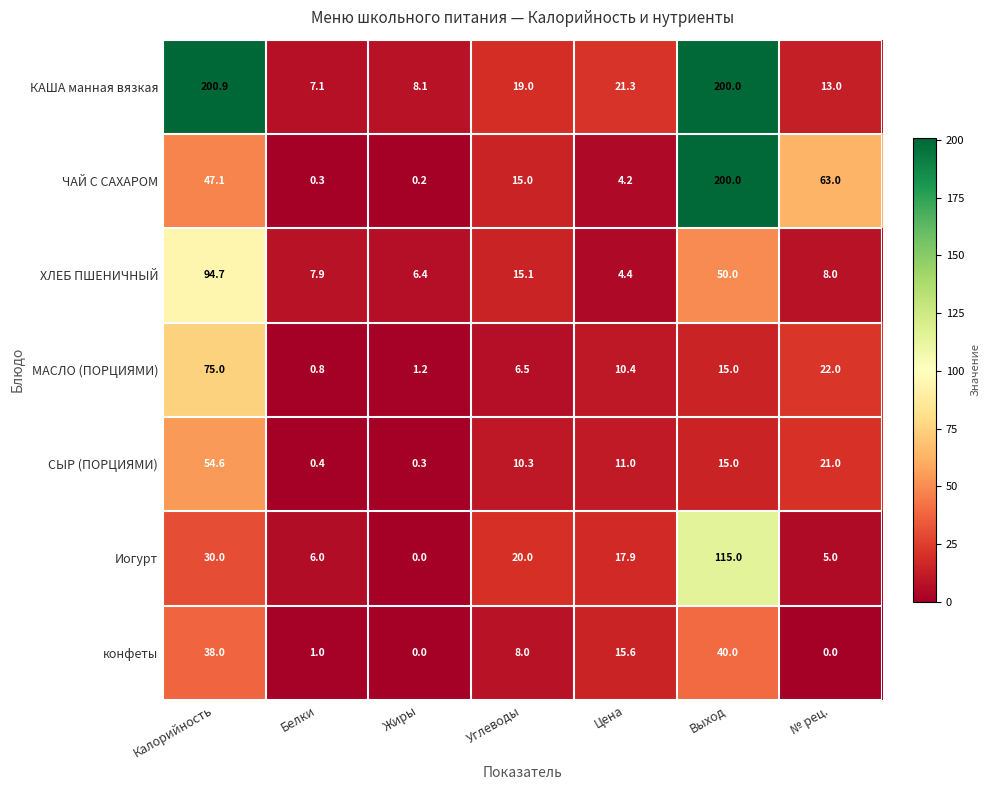

What is the total value across all series at Белки?

23.5